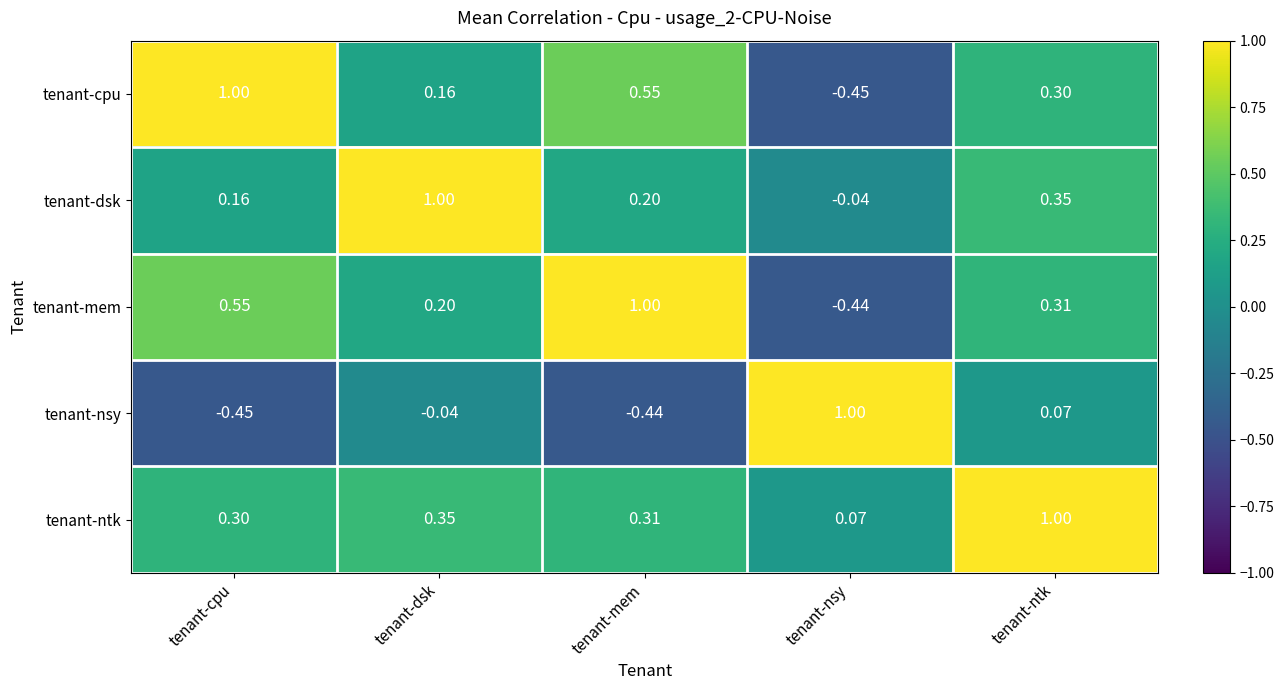

At how many categories does at least one series exceed 0?

5